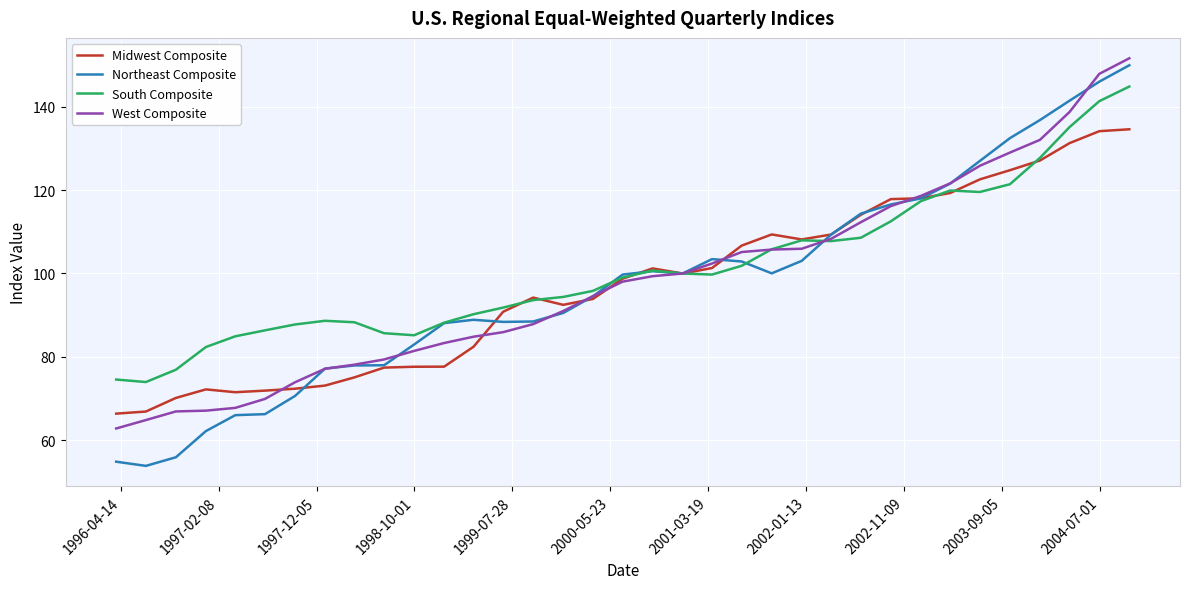

How many values in the Midwest Composite series exceed 98?

18